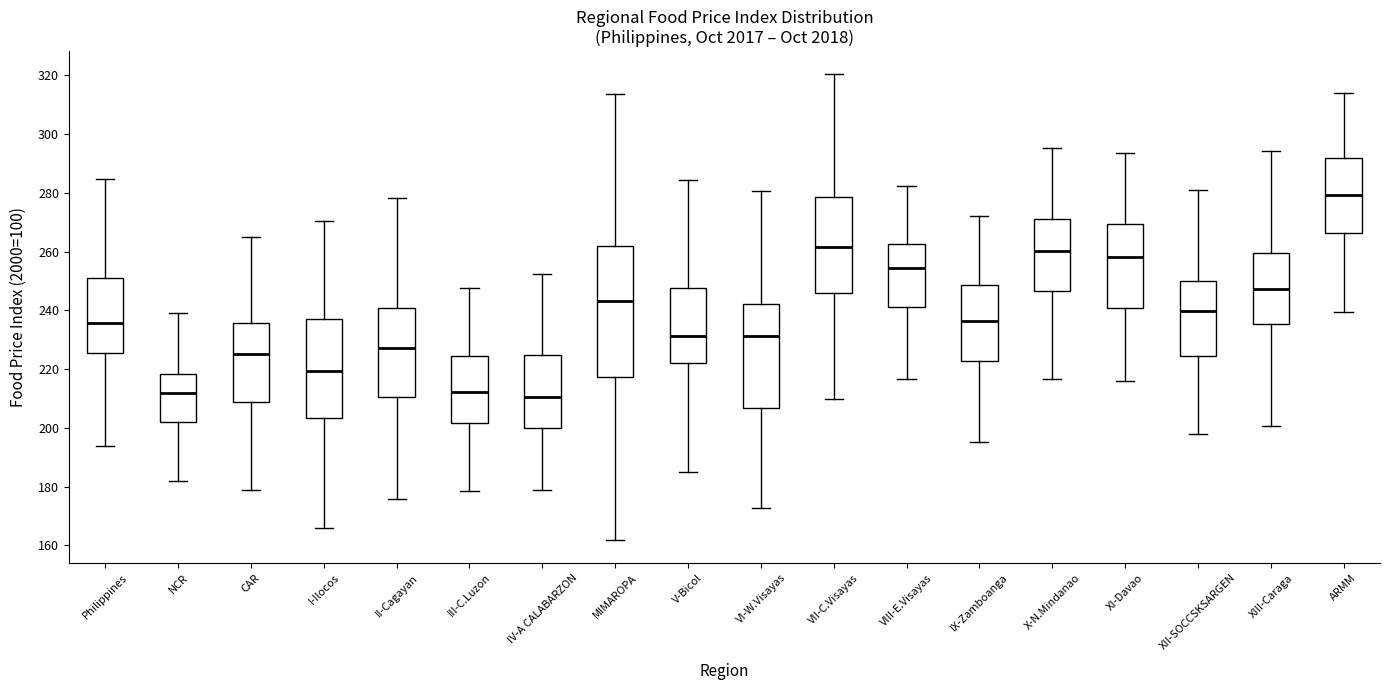

Where is the upper edge of the box for I-Ilocos on the y-axis? The values are not printed on the chart, so give them approximately, as read against the axis.

238